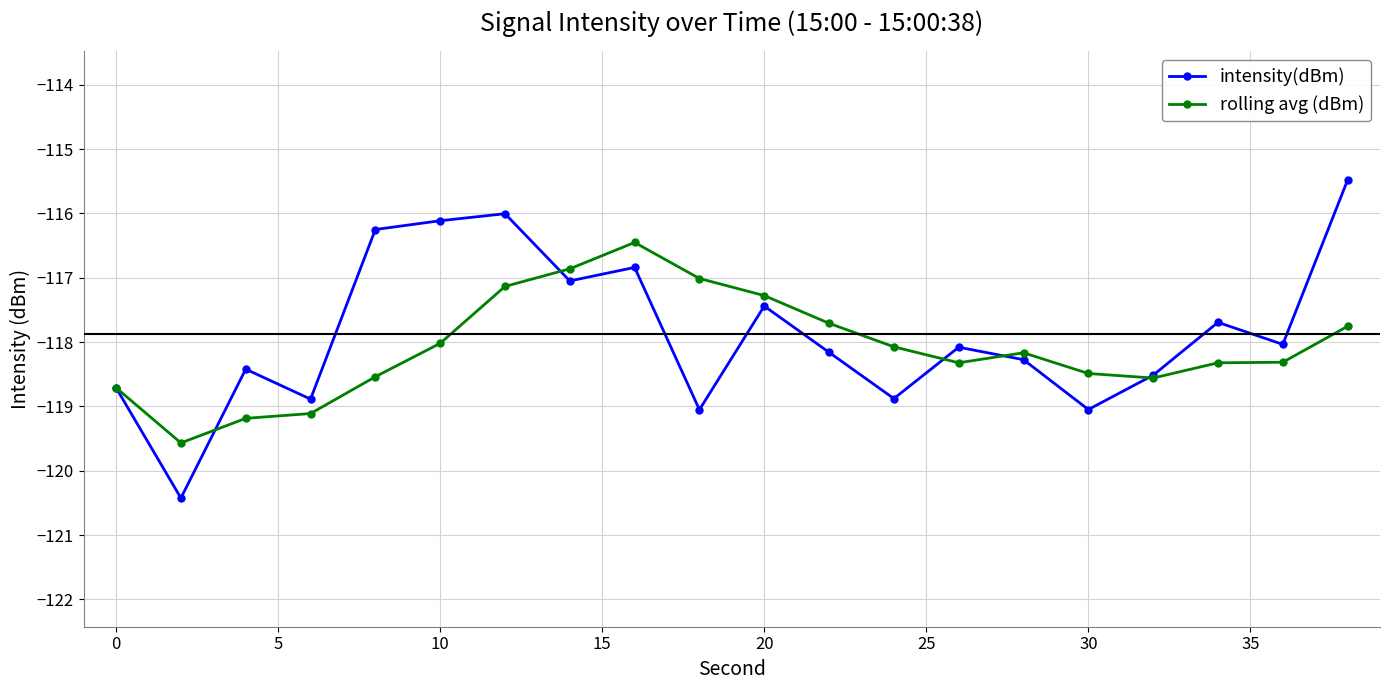

What is the value of the intensity(dBm) point at the 13th from the left?

-118.9